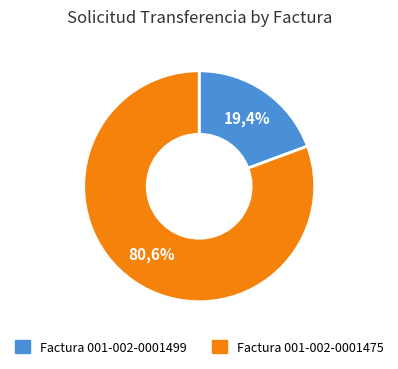

True or false: Factura 001-002-0001475 accounts for 73% of the total.

False